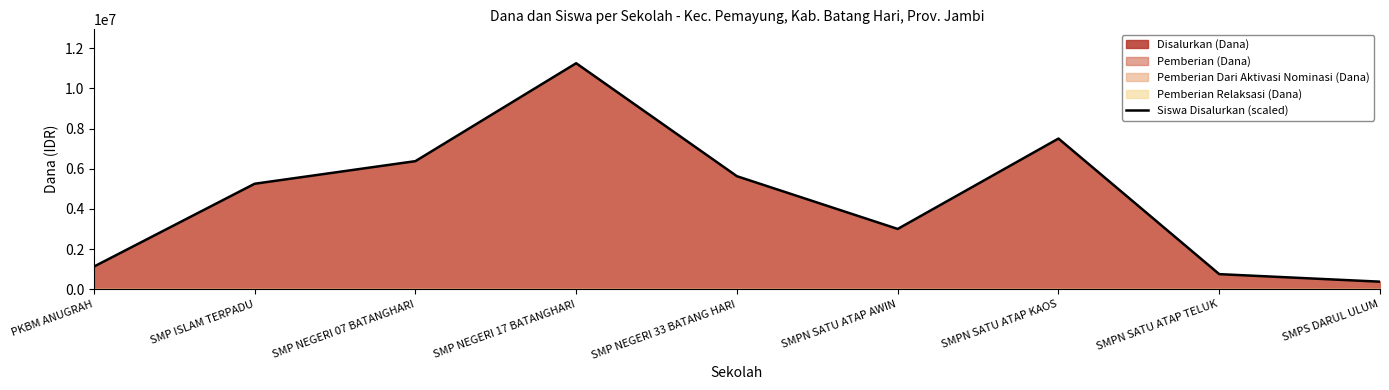

Which category has the lowest value across all series?

SMPS DARUL ULUM